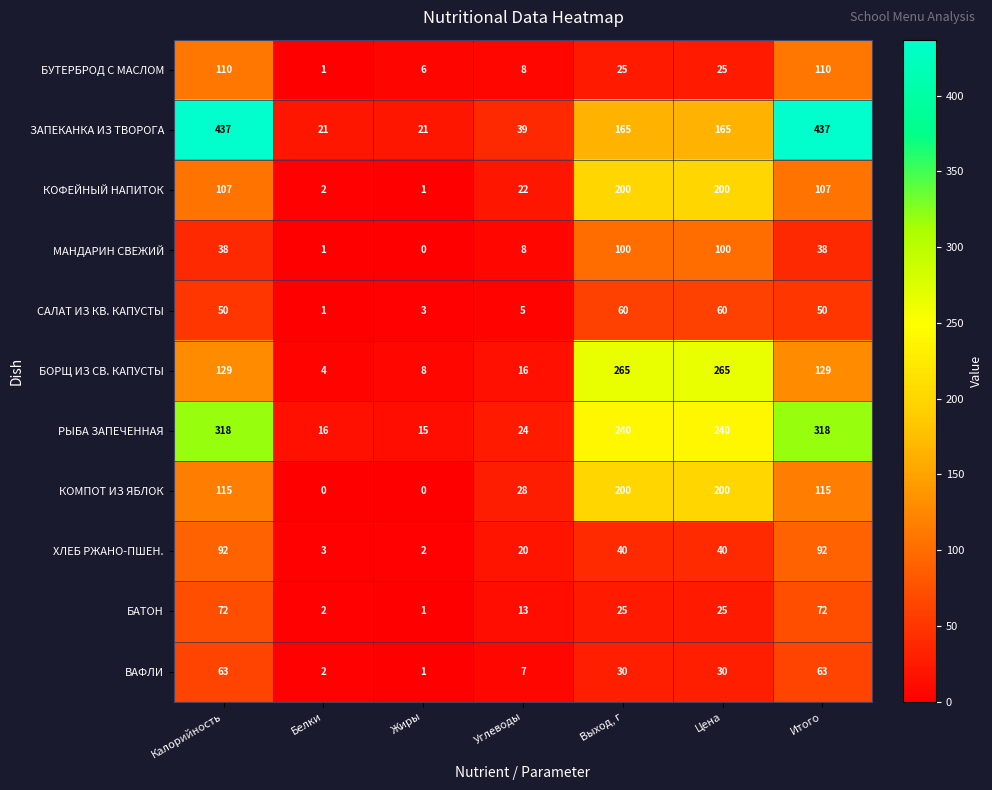

Which series has the widest spread of values?

ЗАПЕКАНКА ИЗ ТВОРОГА